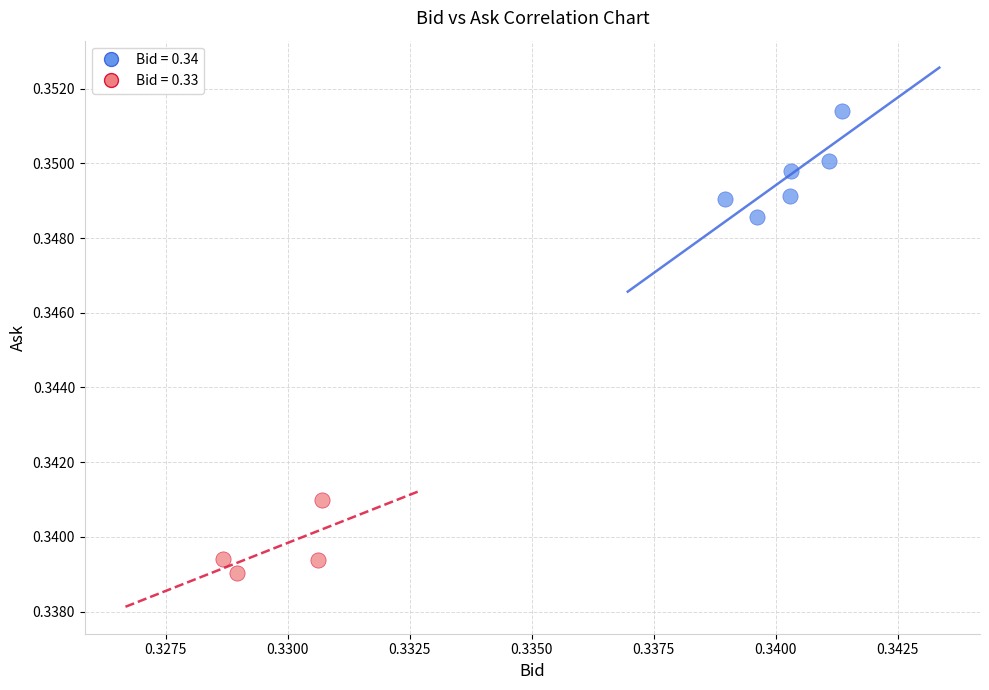

What are all the series names shown in the legend?

Bid = 0.34, Bid = 0.33